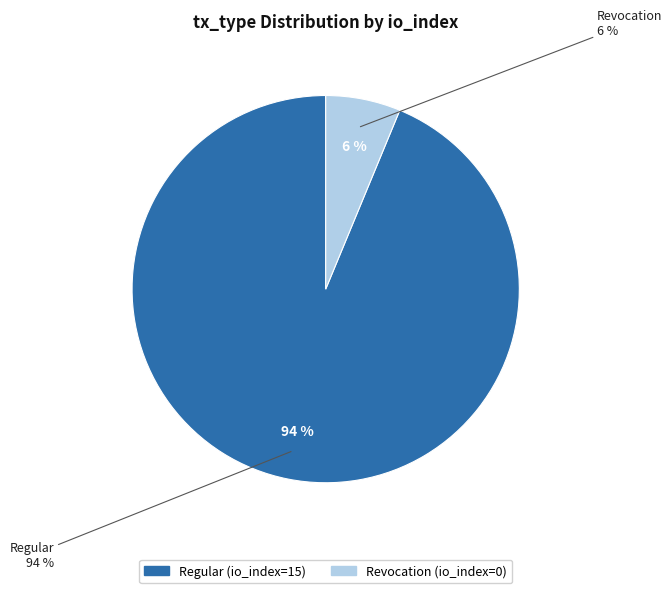

Does Regular (io_index=15) represent more than half of the total?

Yes